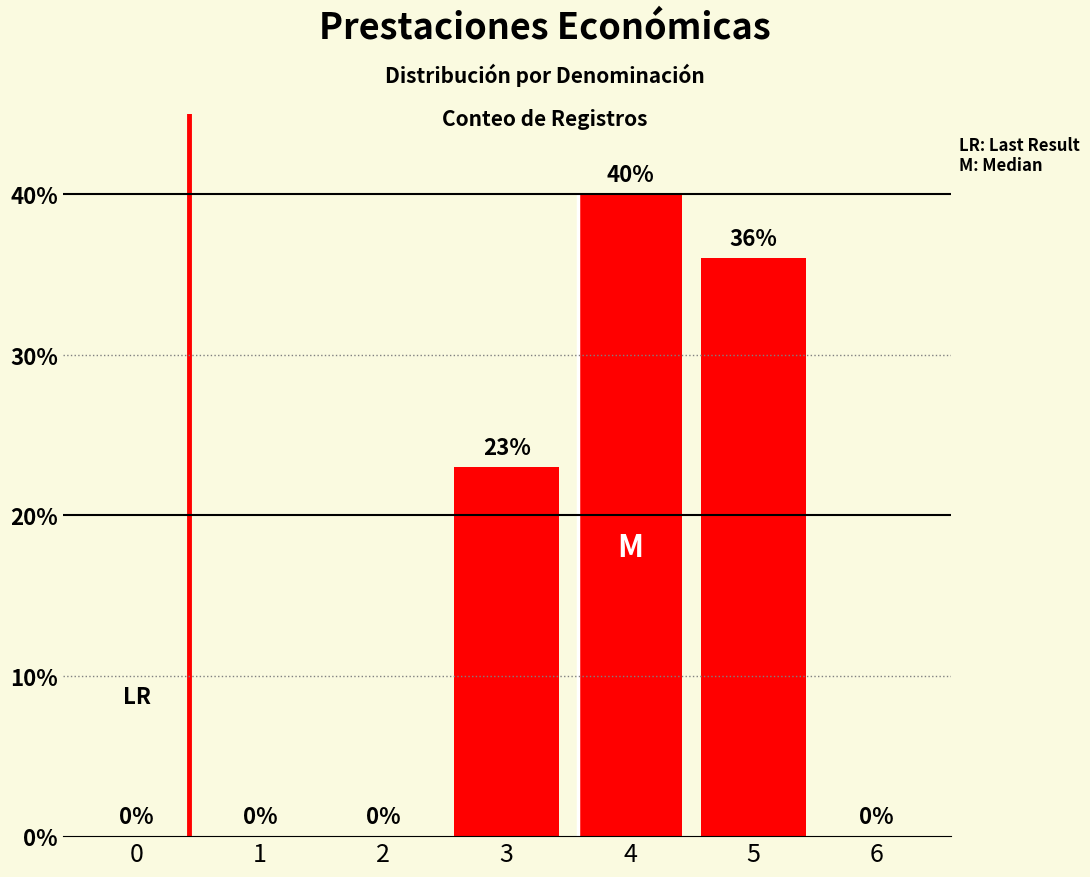

Reading right to left, transcribe all the data shown in this chart.

0	36	40	23	0	0	0